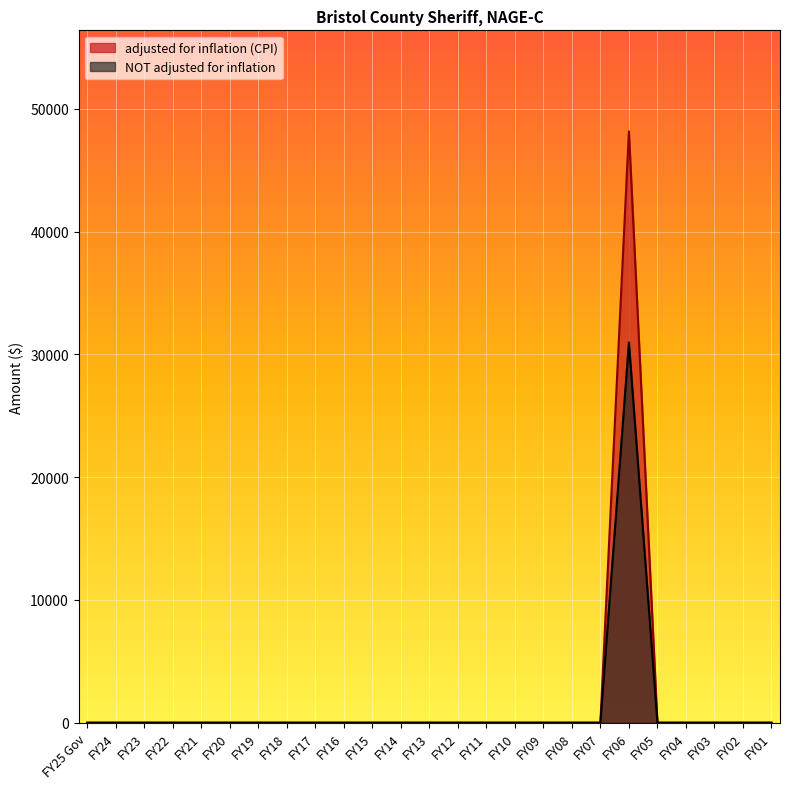

How many interior local peaks does the adjusted for inflation (CPI) series have?

1